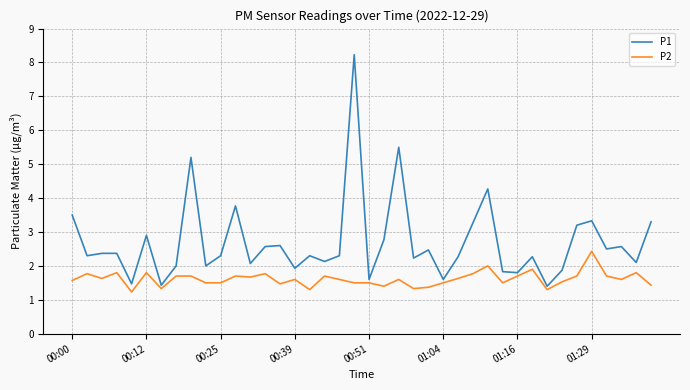

Which series has the widest spread of values?

P1